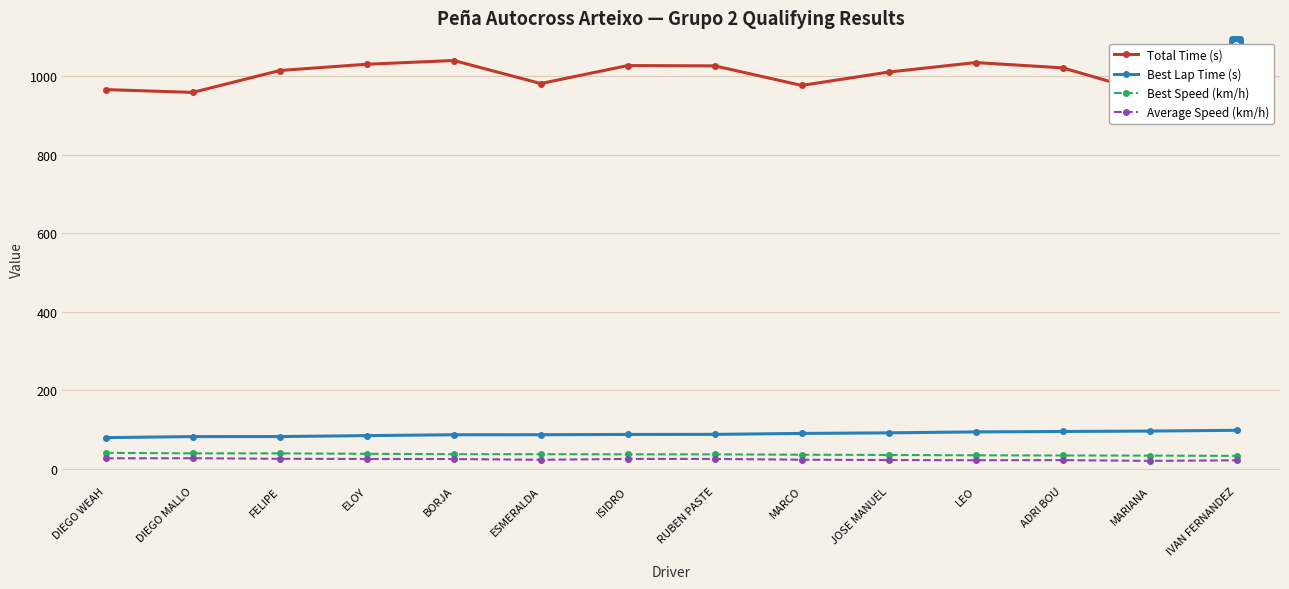

What is the maximum value shown in the chart?

1045.8